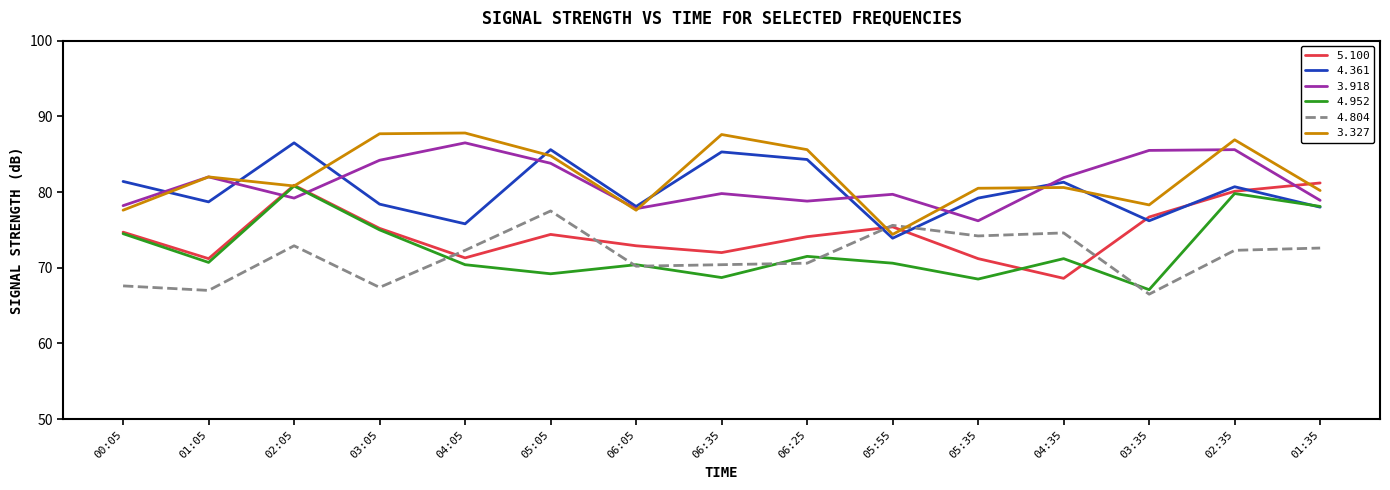

What is the maximum value shown in the chart?

87.8